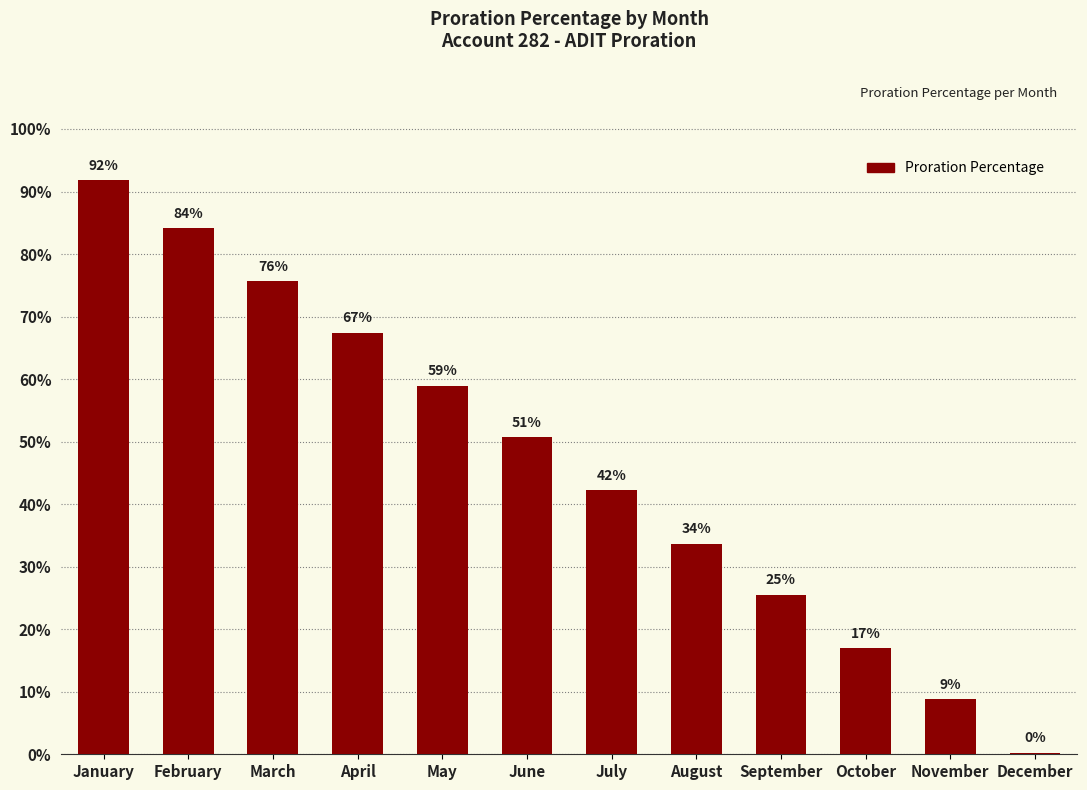

What value does the data have at November?

0.1